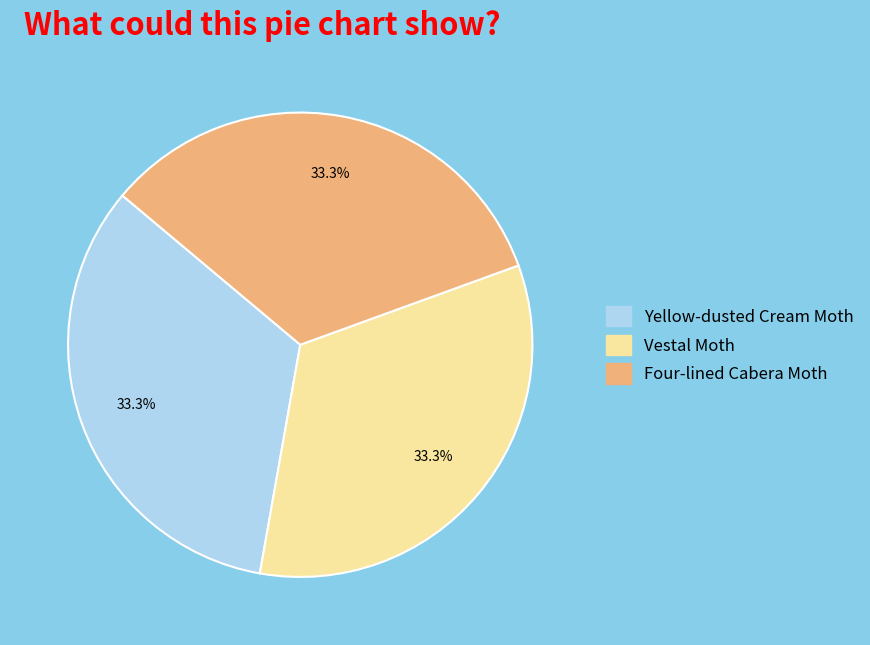

To the nearest percent, what percentage of the pie is Vestal Moth?

33%